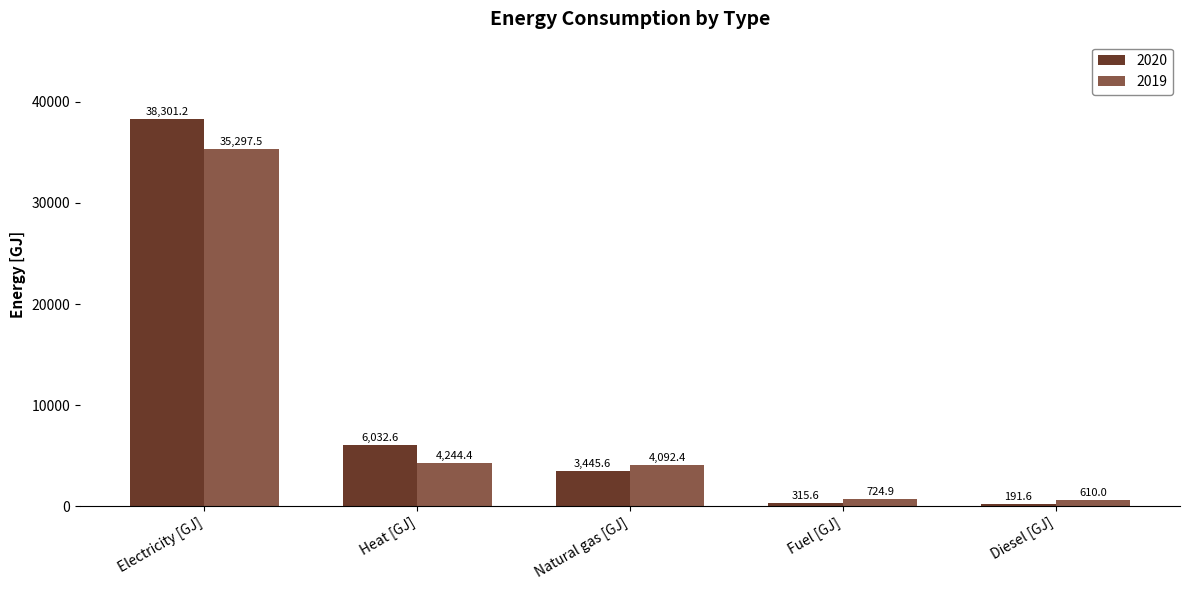

What is the sum of the 2020 values at Fuel [GJ] and Heat [GJ]?

6348.2